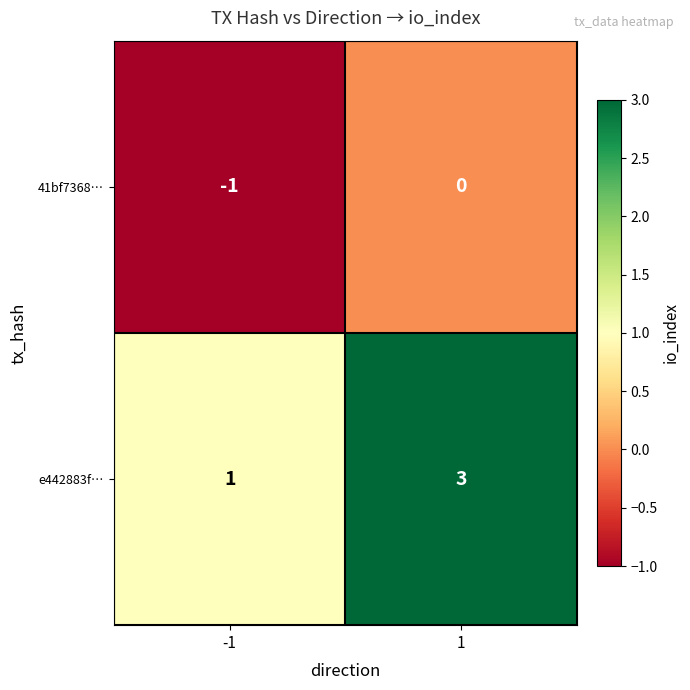

What is the total value across all series at 1?

3